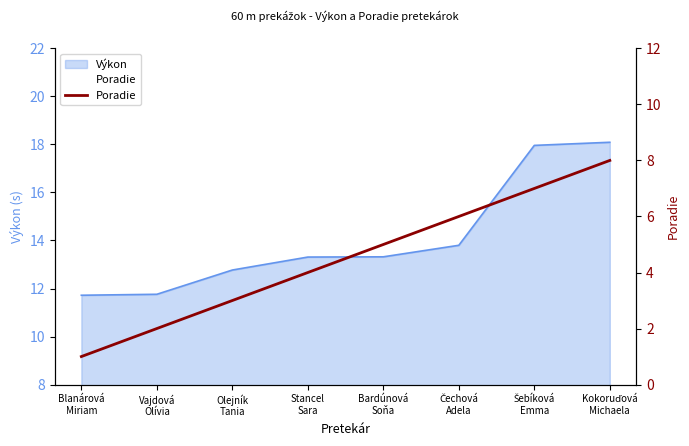

Rank the categories by value from highest to lowest.

Kokoruďová
Michaela, Šebíková
Emma, Čechová
Adela, Bardúnová
Soňa, Stancel
Sara, Olejník
Tania, Vajdová
Olívia, Blanárová
Miriam